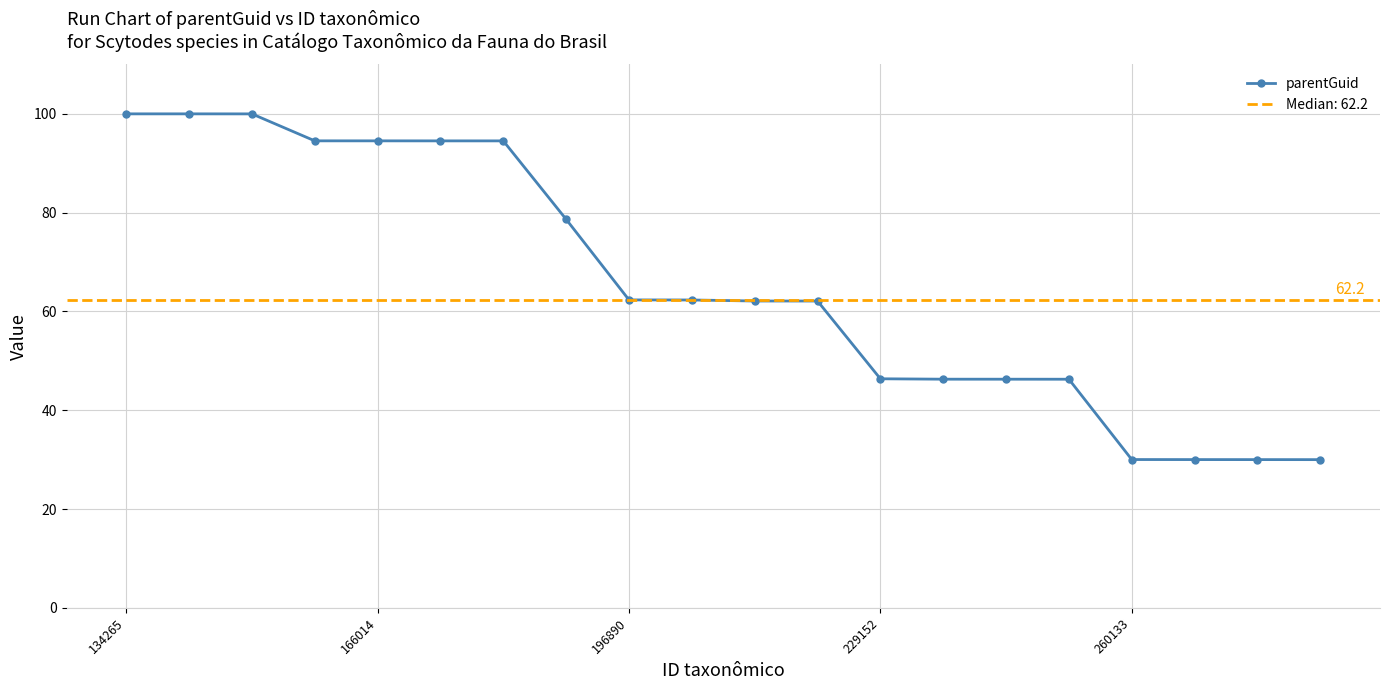

What is the difference between the maximum and second lowest values?

70.0